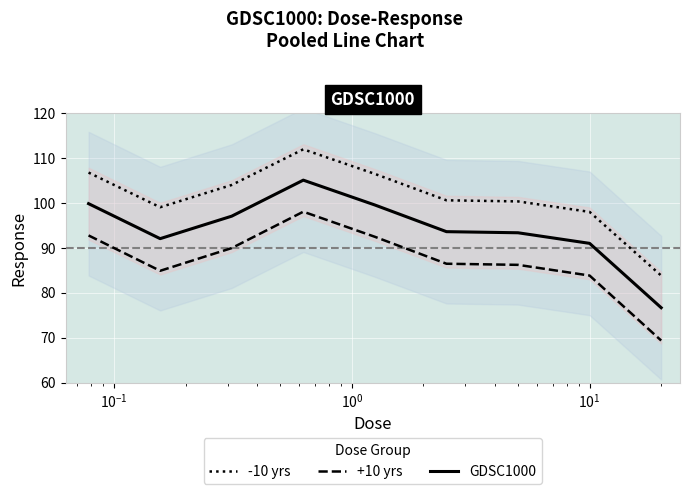

What is the maximum value for GDSC1000?

105.1